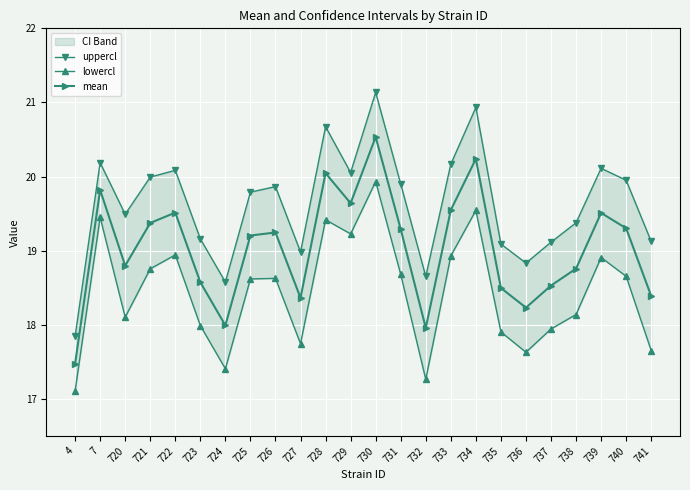

How many categories are shown in the chart?

24